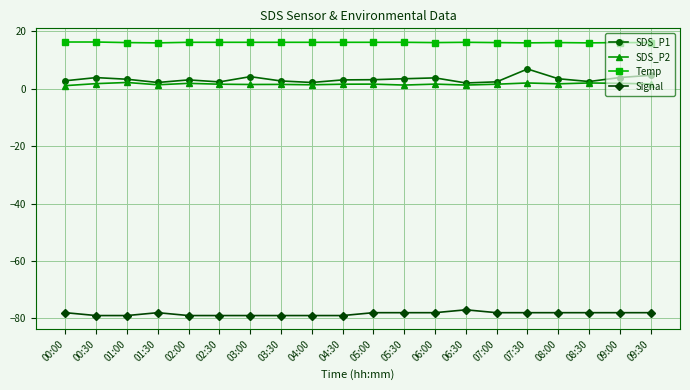

True or false: Temp and SDS_P1 intersect in this chart.

False